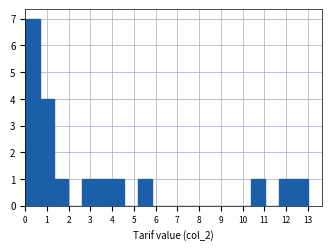

Reading left to right, transcribe this chart: for each bar, give the range it covers on the x-axis and its height. Neither the bar edges nor the heights are printed on the chart, so give them approximately, as read against the axes.

0.0 to 0.7: 7
0.7 to 1.3: 4
1.3 to 2.0: 1
2.0 to 2.6: 0
2.6 to 3.3: 1
3.3 to 3.9: 1
3.9 to 4.6: 1
4.6 to 5.2: 0
5.2 to 5.9: 1
5.9 to 6.5: 0
6.5 to 7.1: 0
7.1 to 7.8: 0
7.8 to 8.4: 0
8.4 to 9.1: 0
9.1 to 9.7: 0
9.7 to 10.4: 0
10.4 to 11.0: 1
11.0 to 11.7: 0
11.7 to 12.3: 1
12.3 to 13.0: 1